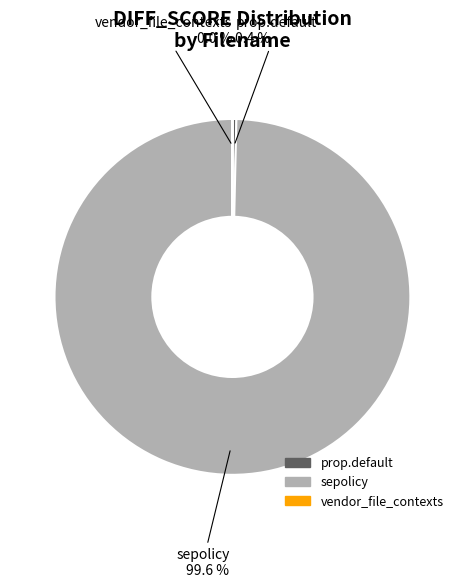

Which slice is the largest?

sepolicy